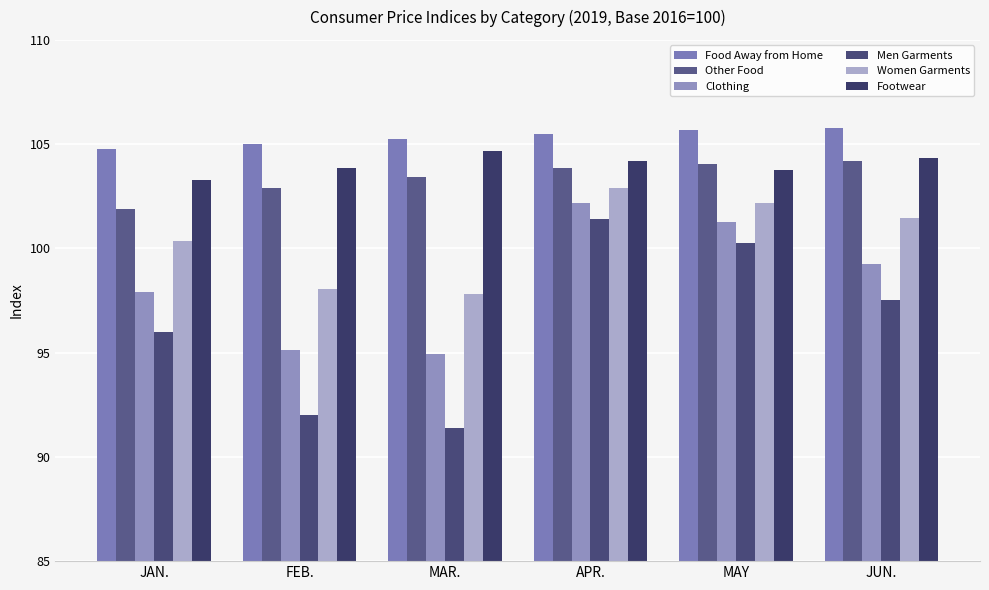

How many groups of bars are there?

6